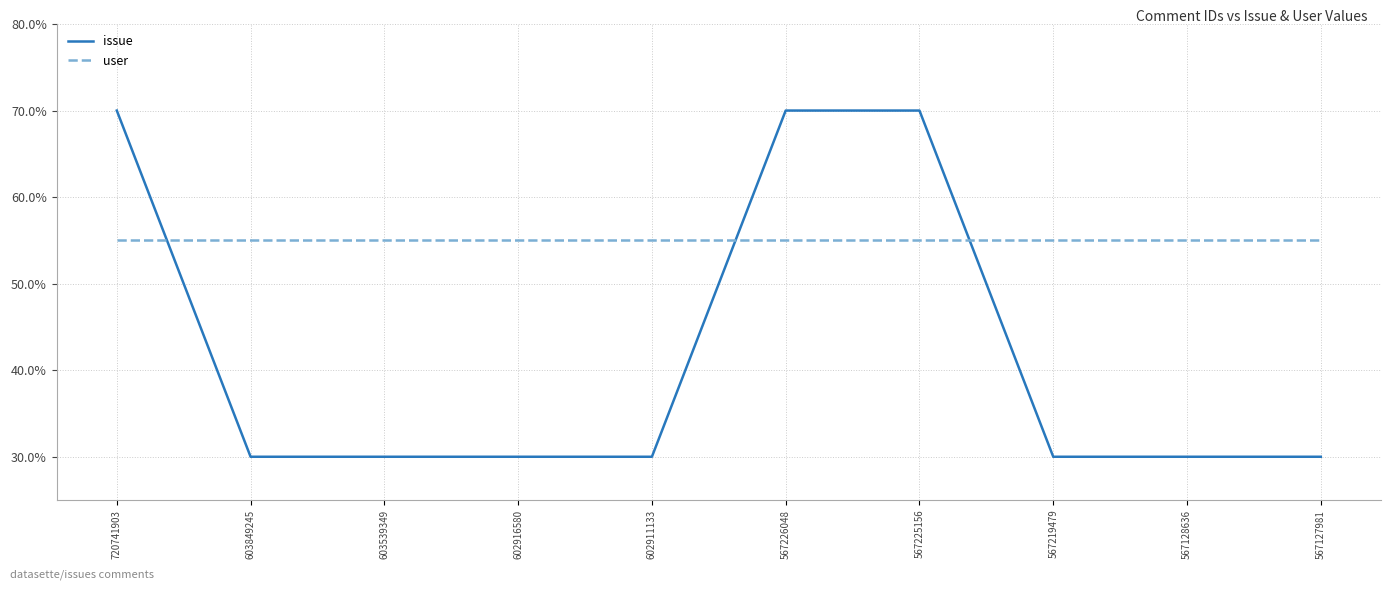

What are all the series names shown in the legend?

issue, user